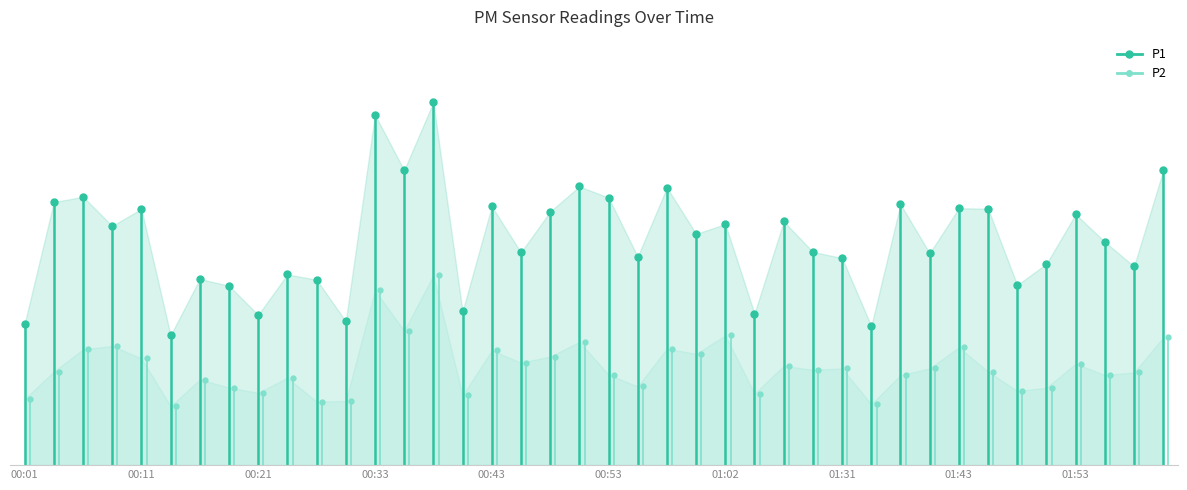

Which has a higher value, 00:01 or 00:01?

00:01